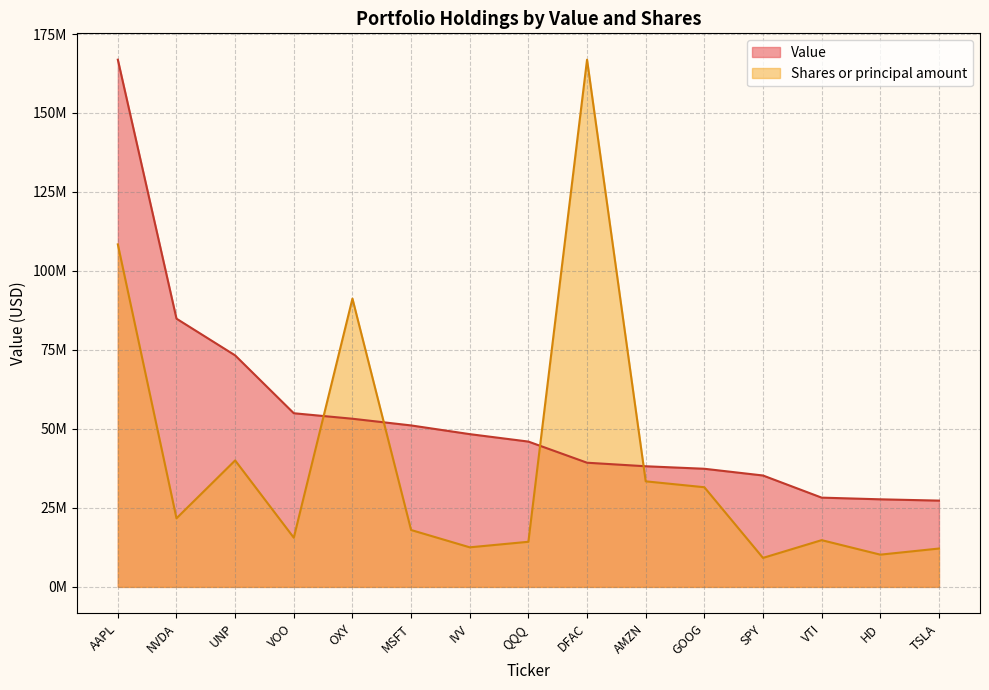

True or false: Value has a value of 37389772.0 at GOOG.

True